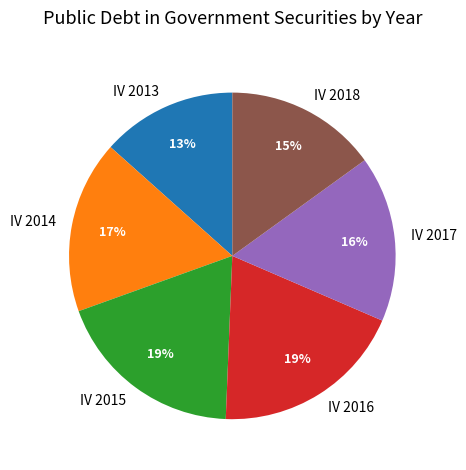

To the nearest percent, what is the difference between the IV 2013 and IV 2016 slice percentages?

6%